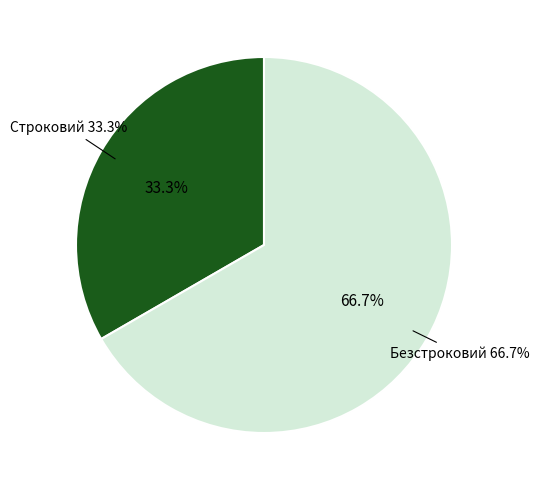

To the nearest percent, what percentage of the pie is Строковий?

33%